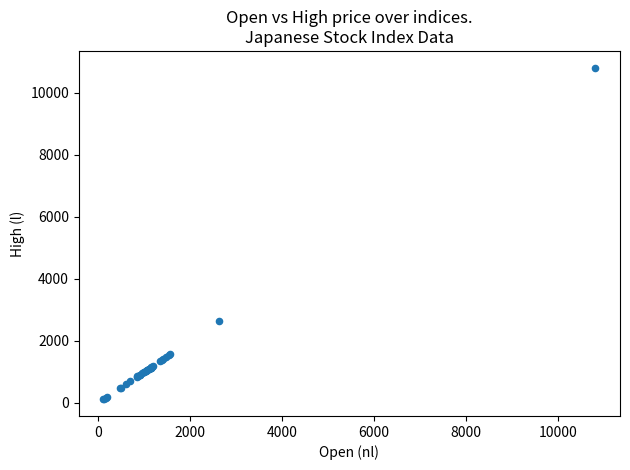

What Y value in the scatter plot is closest to 5460?

2633.0